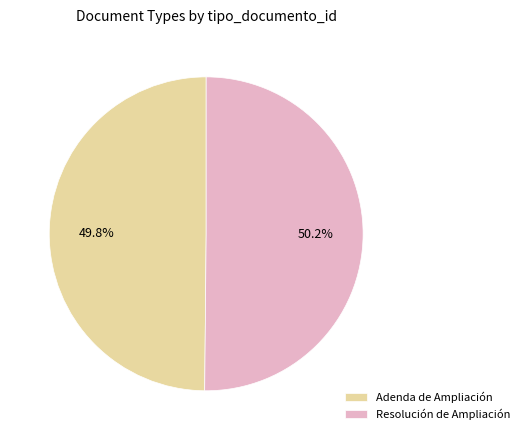

To the nearest percent, what percentage of the pie is Resolución de Ampliación?

50%